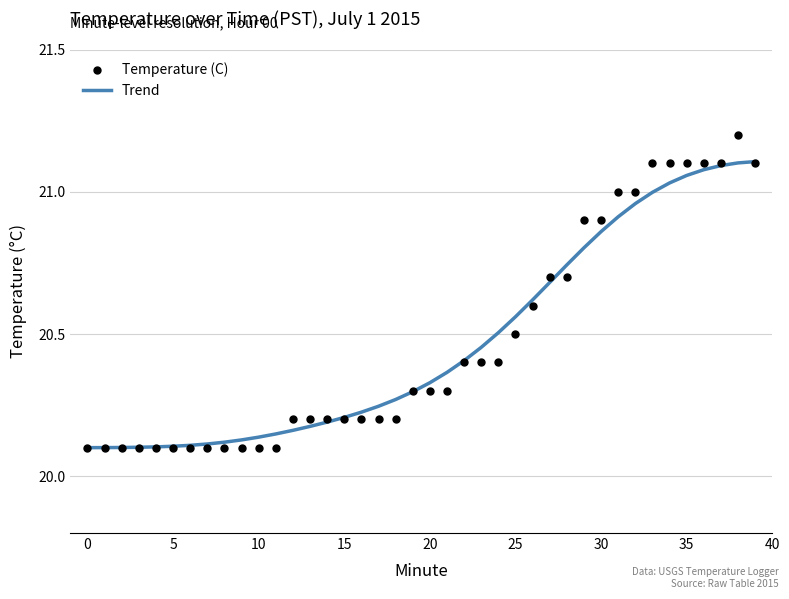

At how many categories does at least one series exceed 20?

40